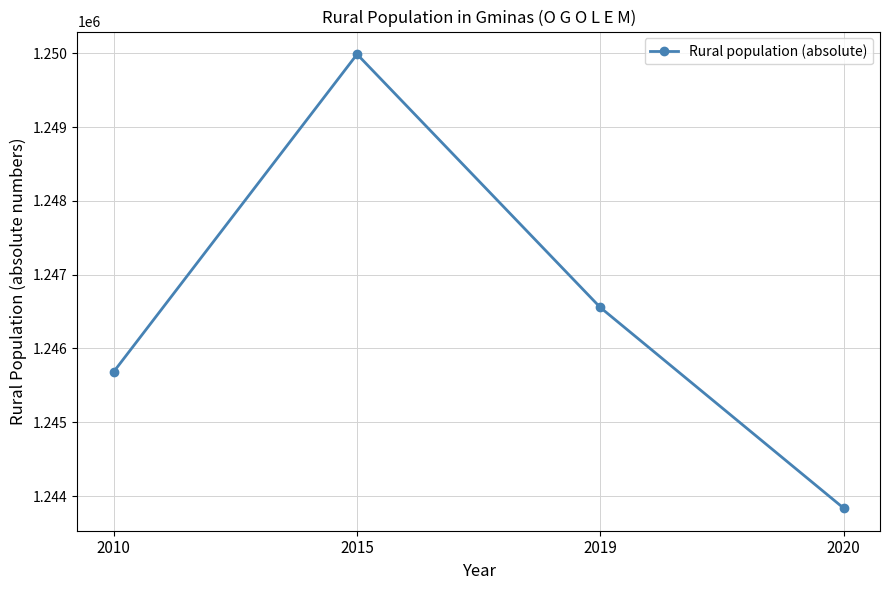

The chart shows a value of 1243837 at 2020. True or false?

True